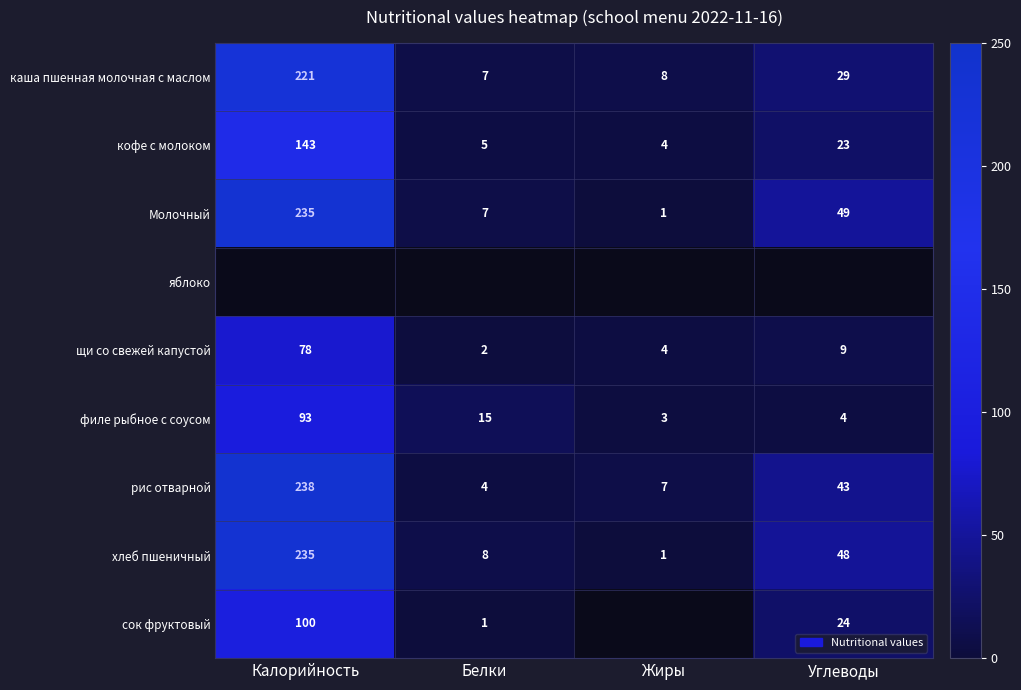

What is the difference between the Молочный values at Калорийность and Углеводы?

186